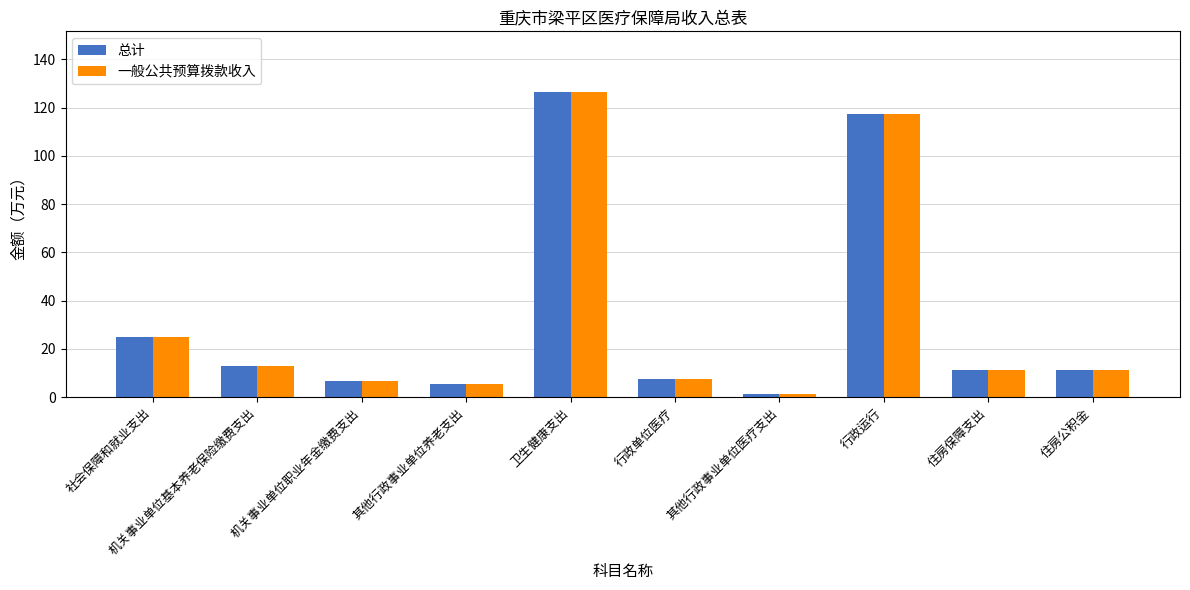

What is the average value of the 一般公共预算拨款收入 series?

32.5